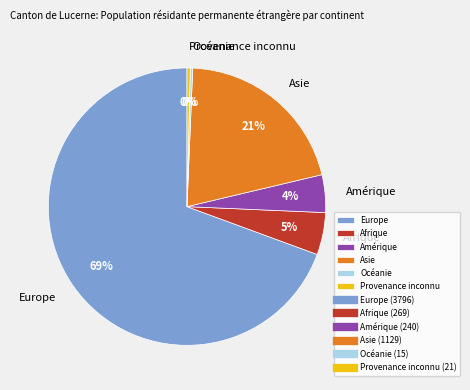

Is it true that Asie is 21% of the pie?

True